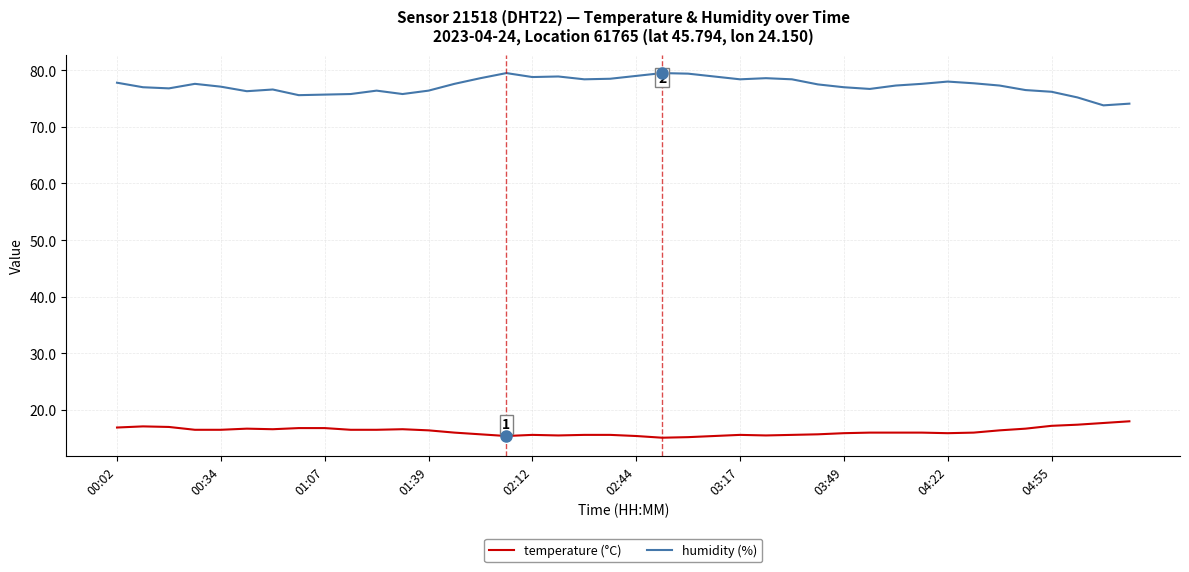

List the series in order of their overall mean, highest first.

humidity (%), temperature (°C)